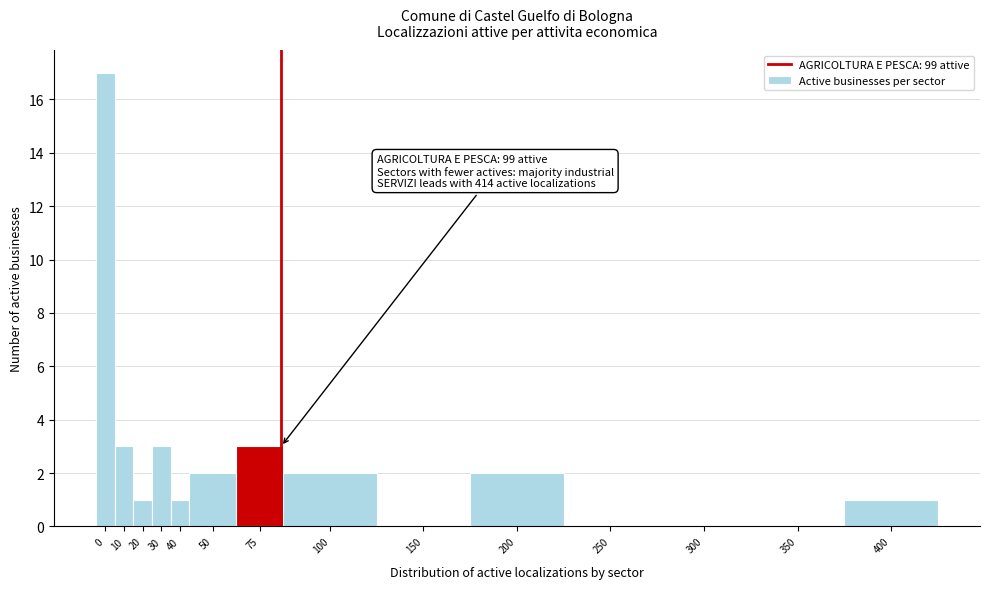

Reading right to left, extract all data points from this chart.

400=1	350=0	300=0	250=0	200=2	150=0	100=2	75=3	50=2	40=1	30=3	20=1	10=3	0=17